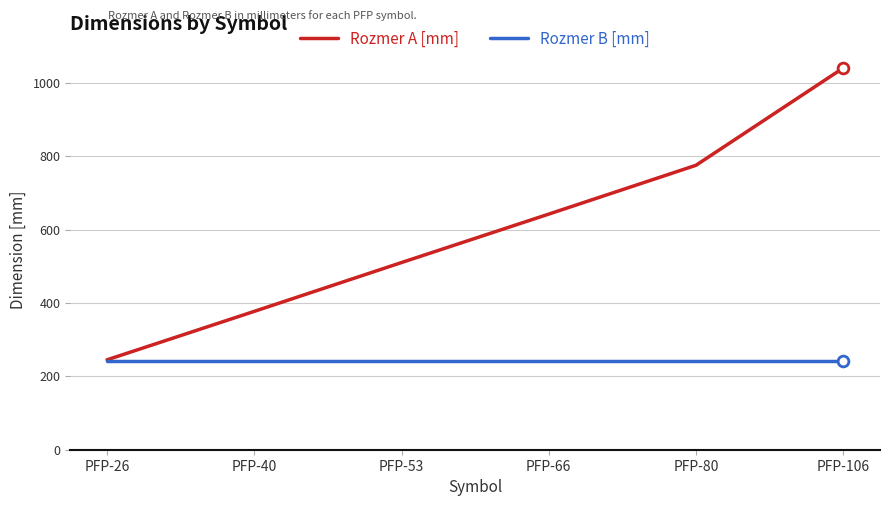

Is the value of Rozmer A [mm] at PFP-80 greater than the value of Rozmer B [mm] at PFP-53?

Yes